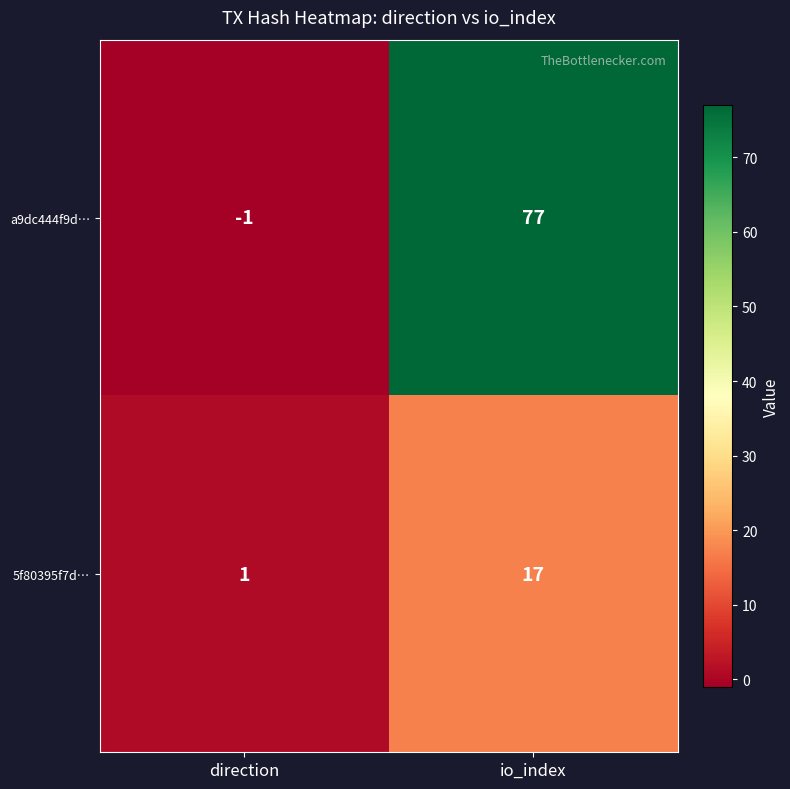

Is it true that a9dc444f9d… equals 77 at io_index?

True